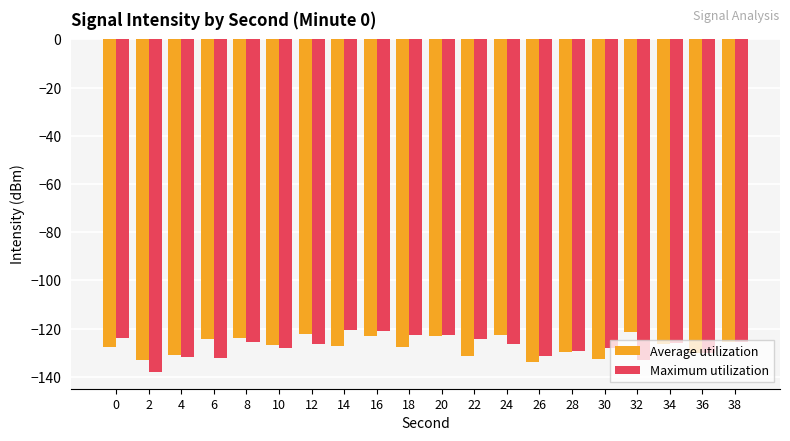

The Maximum utilization series shows -126.3 at 12. True or false?

True